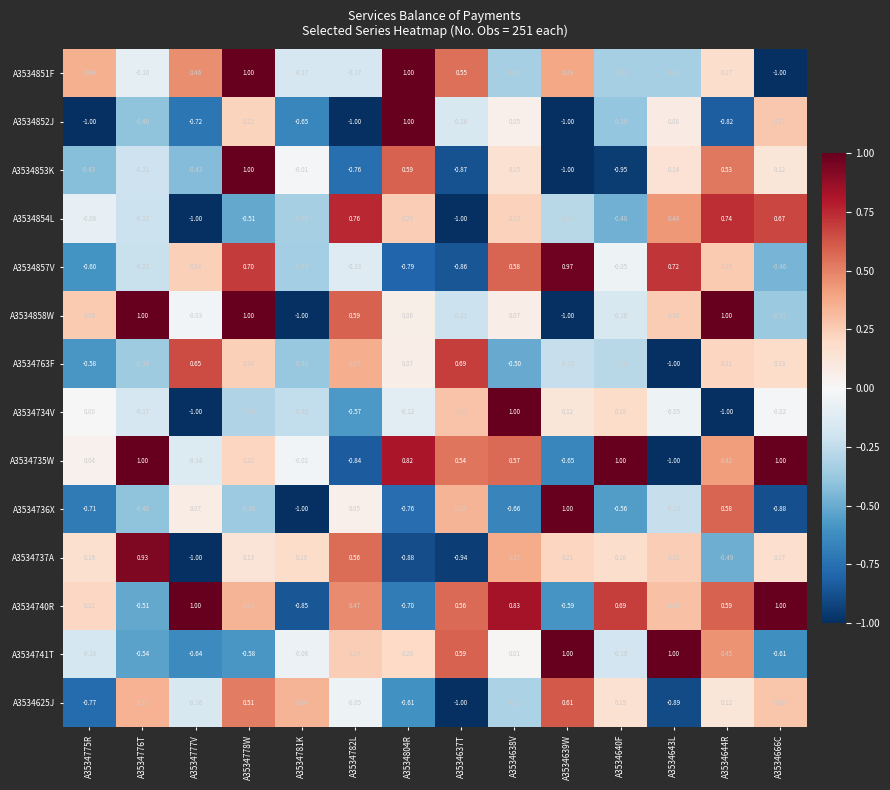

Is the value of A3534740R at A3534637T greater than the value of A3534763F at A3534781K?

Yes